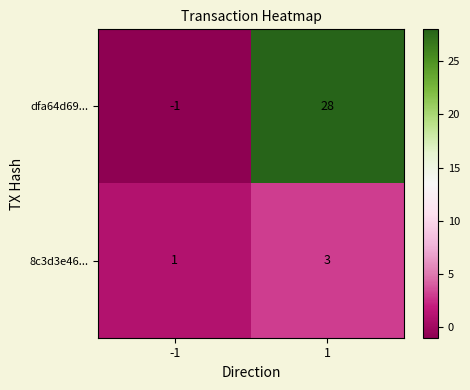

Between -1 and 1, which series saw the biggest shift?

dfa64d69...